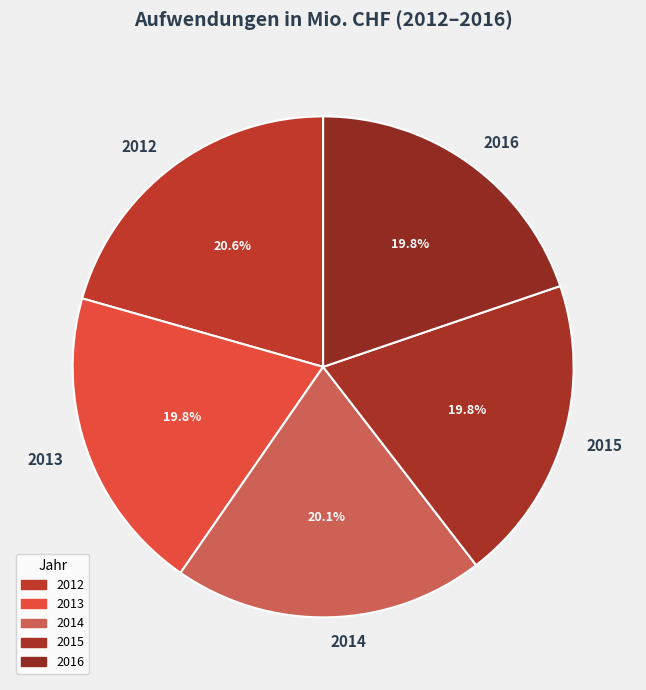

Is it true that 2014 is 10% of the pie?

False